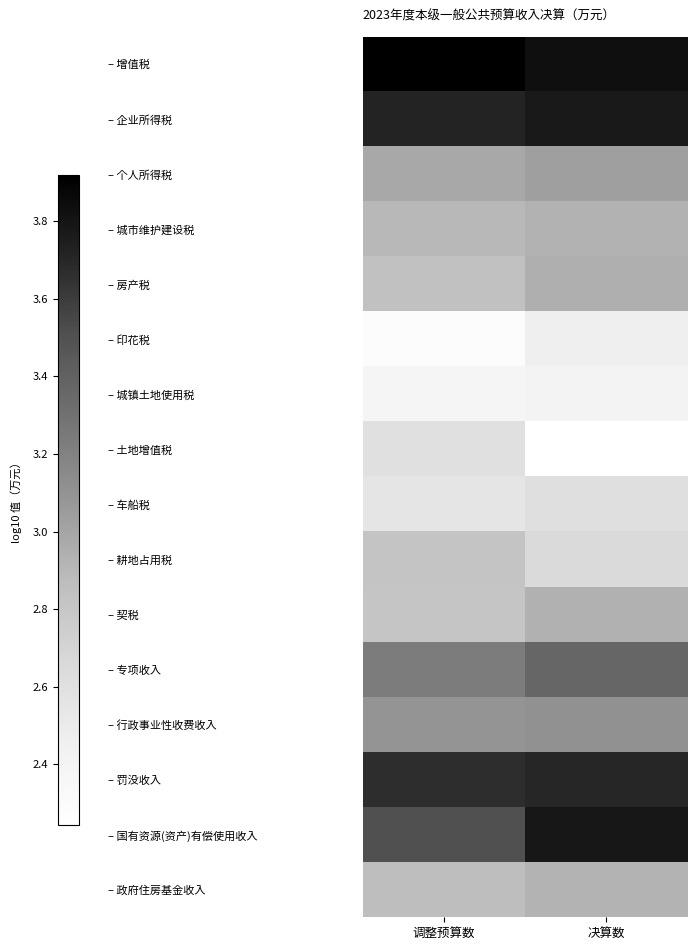

Between 决算数 and 调整预算数, which is larger?

调整预算数